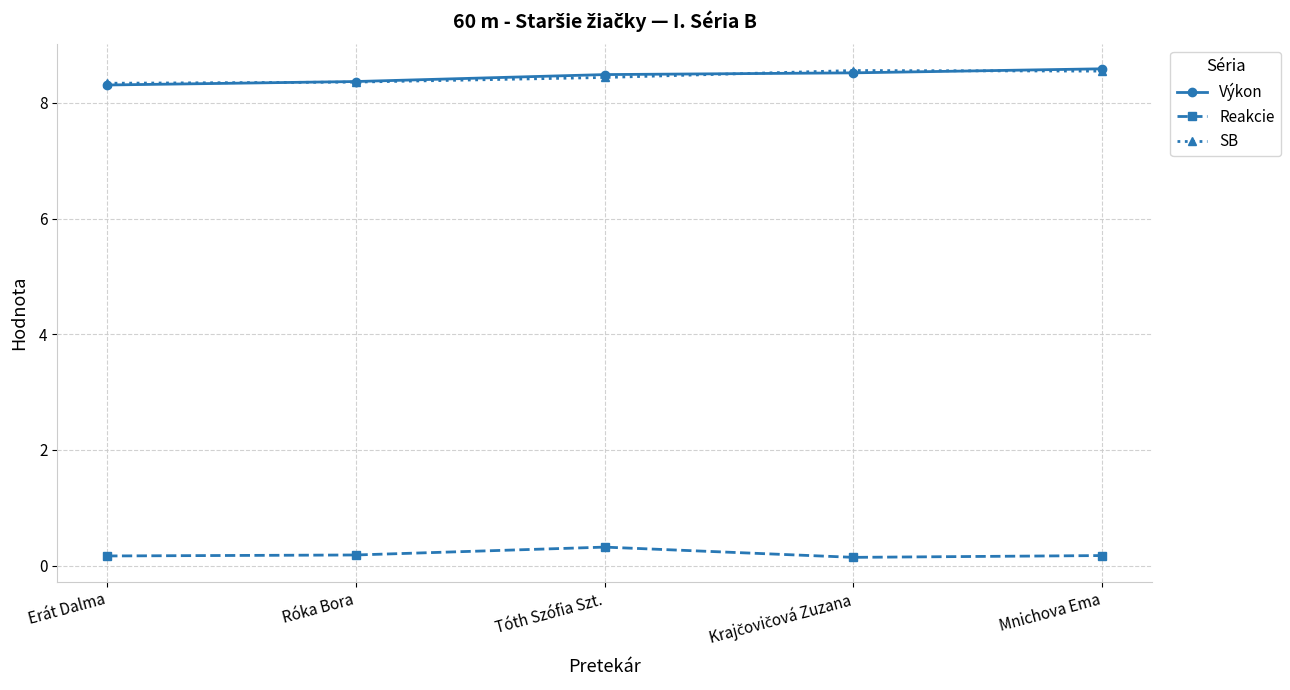

What is the value of the Reakcie point at the 4th from the left?

0.1